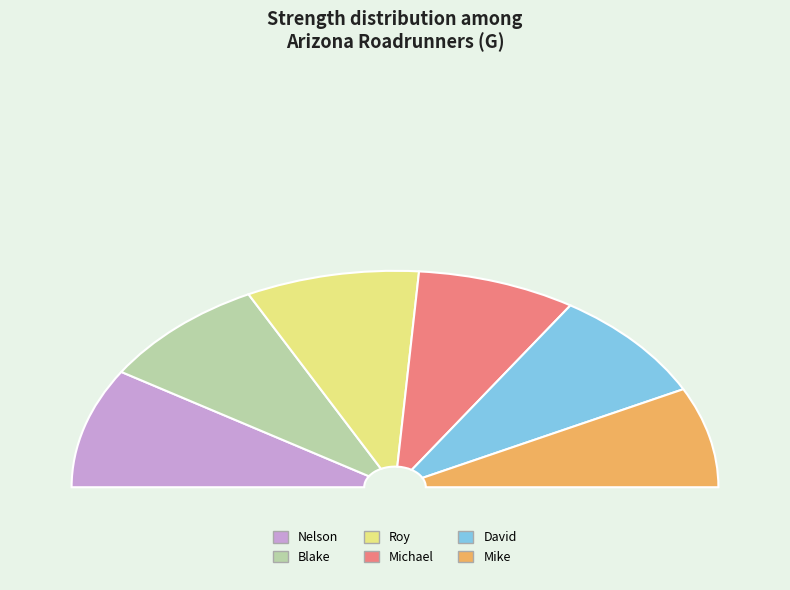

The Roy slice represents 17% of the pie. True or false?

True